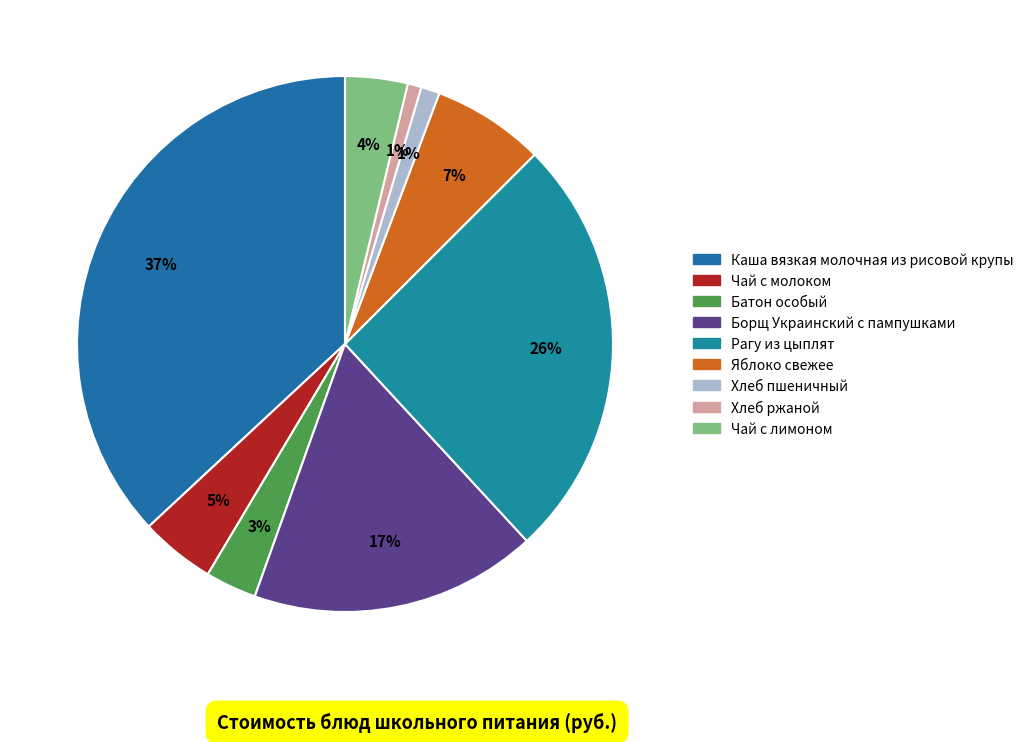

Does Батон особый represent more than half of the total?

No